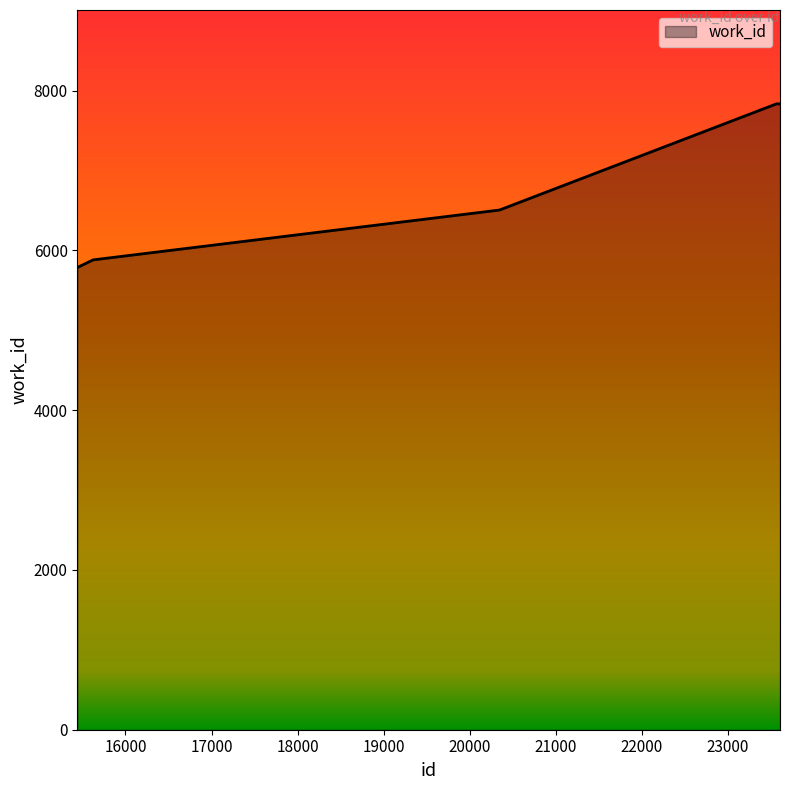

True or false: there are more than 1 points higher than both neighbors.

False